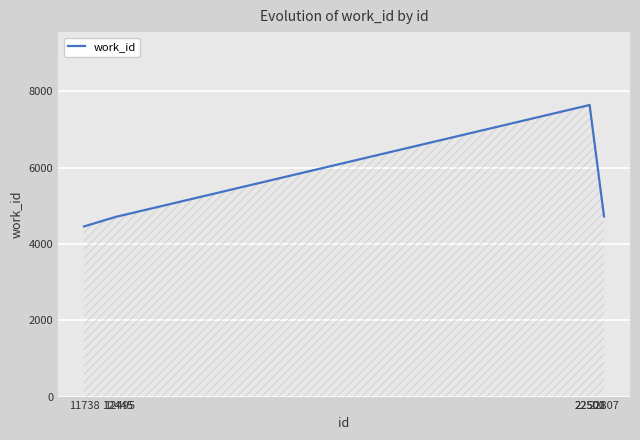

What is the minimum value shown in the chart?

4457